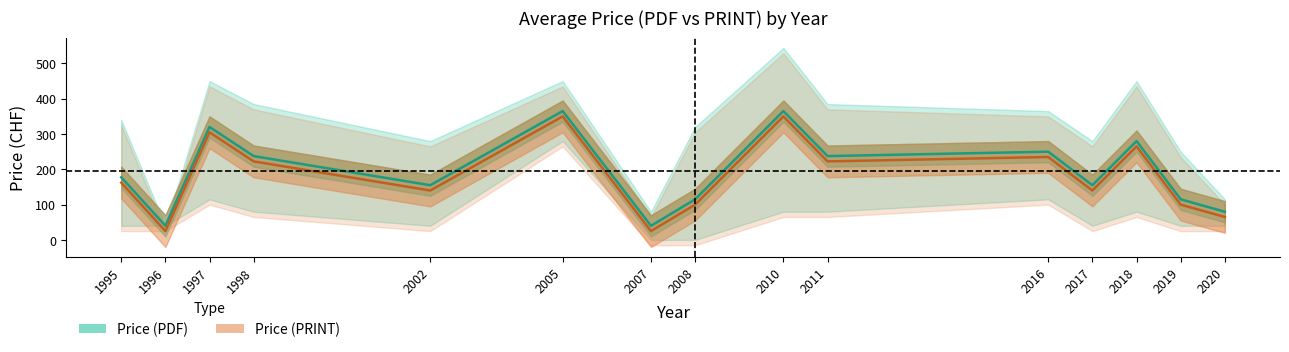

At which category does the chart reach its peak across all series?

2005